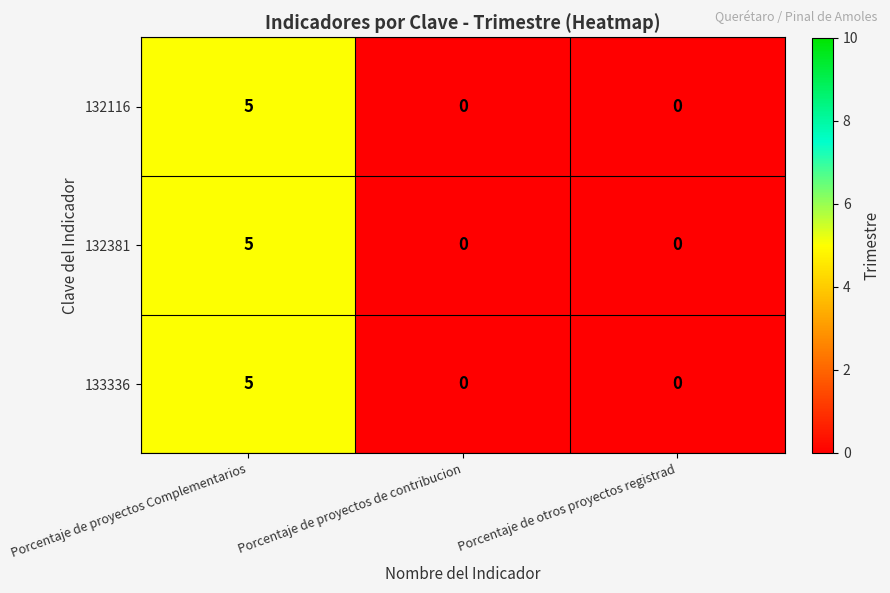

How many data points does each series have?

3